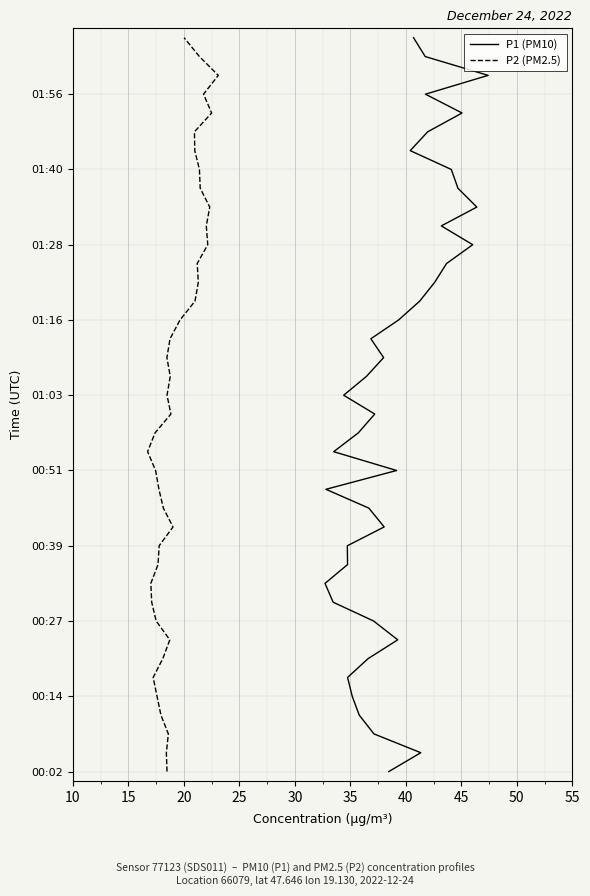

How many lines are shown in the chart?

2